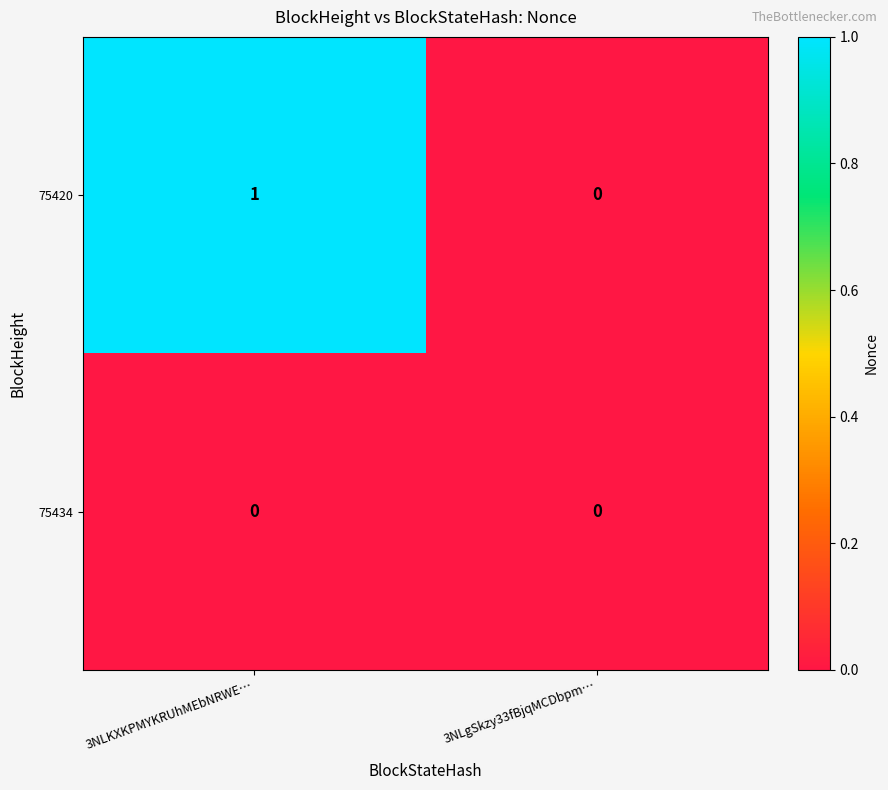

What is the greatest value displayed?

1